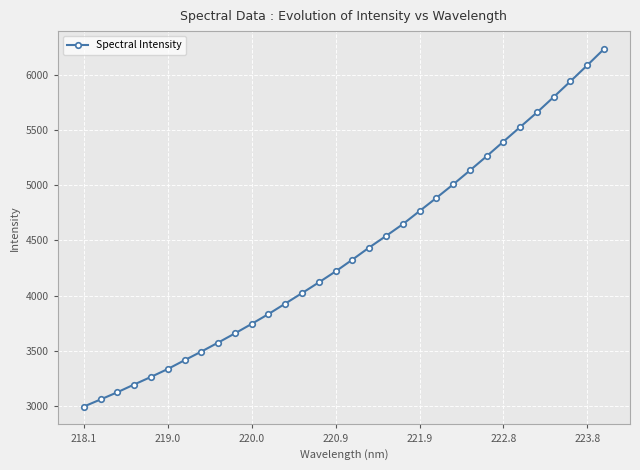

What is the sum of all values?

140608.4